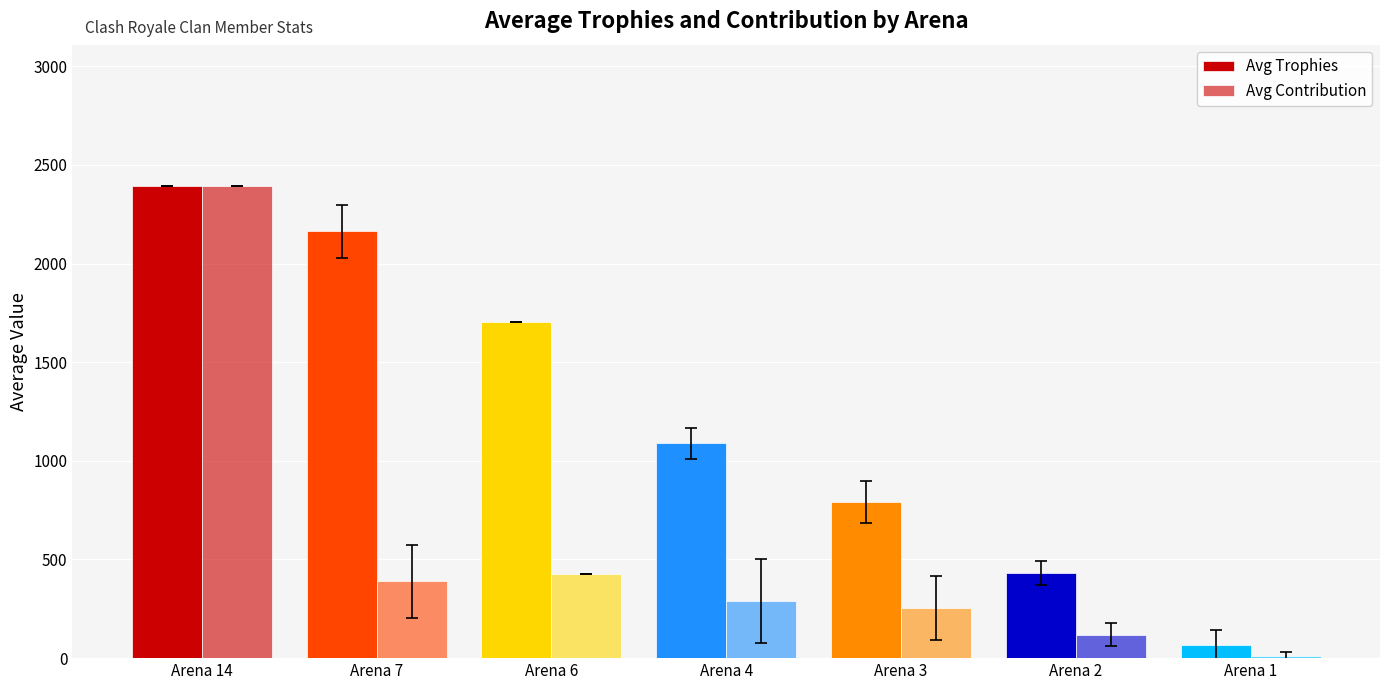

At which label does Avg Trophies reach its minimum?

Arena 1